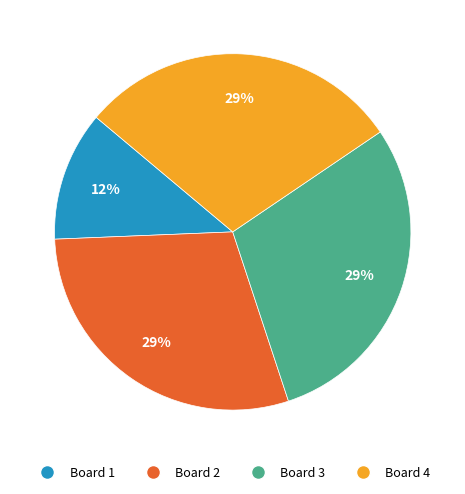

To the nearest percent, what percentage of the pie is Board 3?

29%